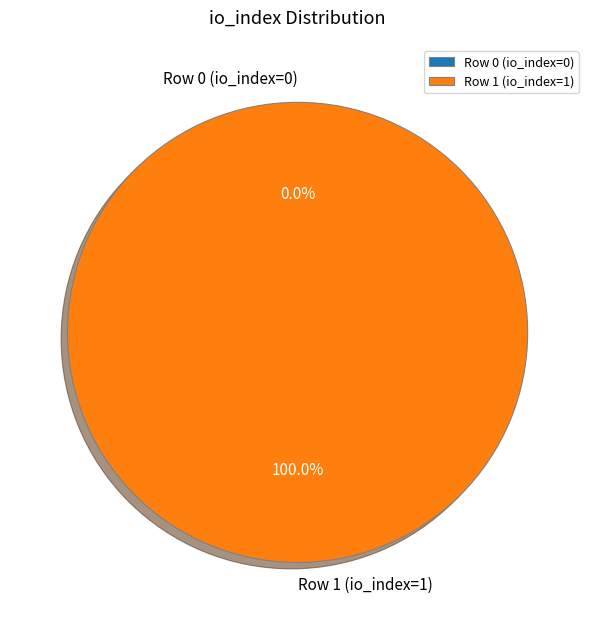

What is the smallest slice in the pie chart?

Row 0 (io_index=0)